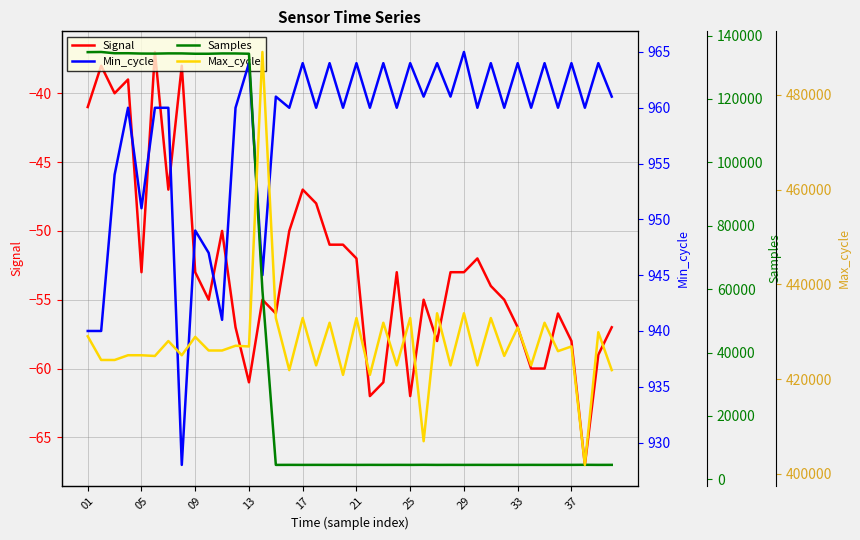

What is the maximum value for Signal?

-37